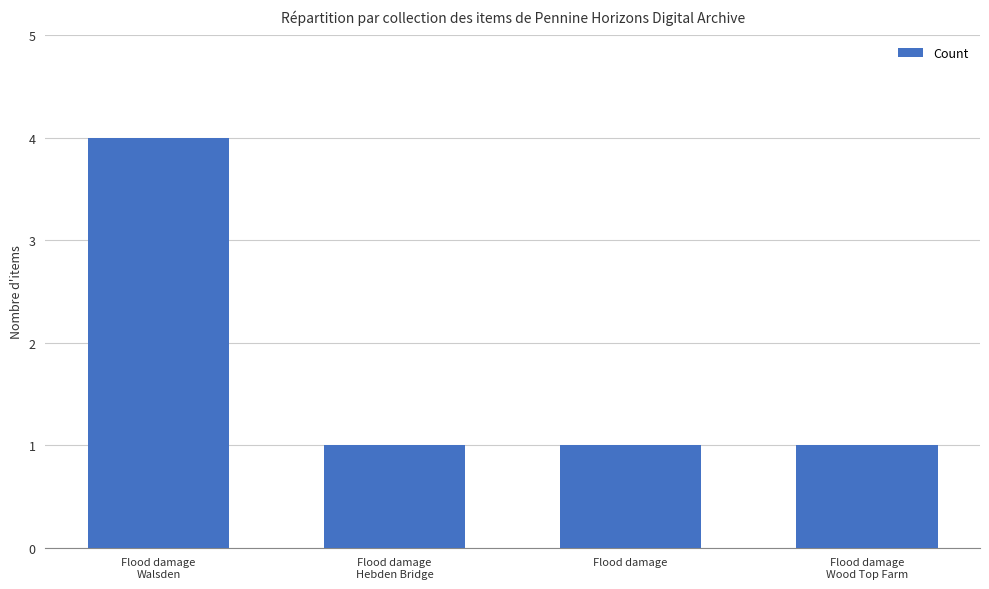

What is the change in value from Flood damage
Walsden to Flood damage
Hebden Bridge?

-3